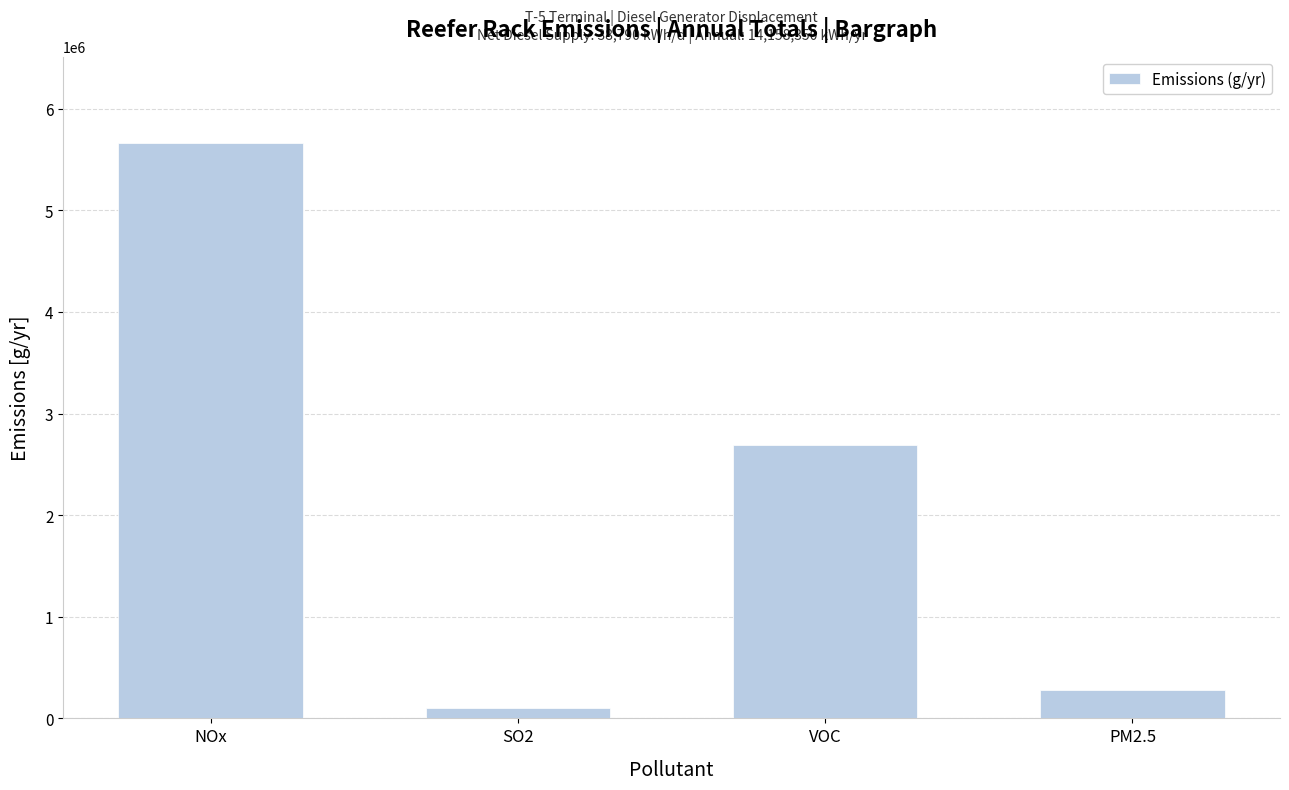

What is the average value?

2185275.6